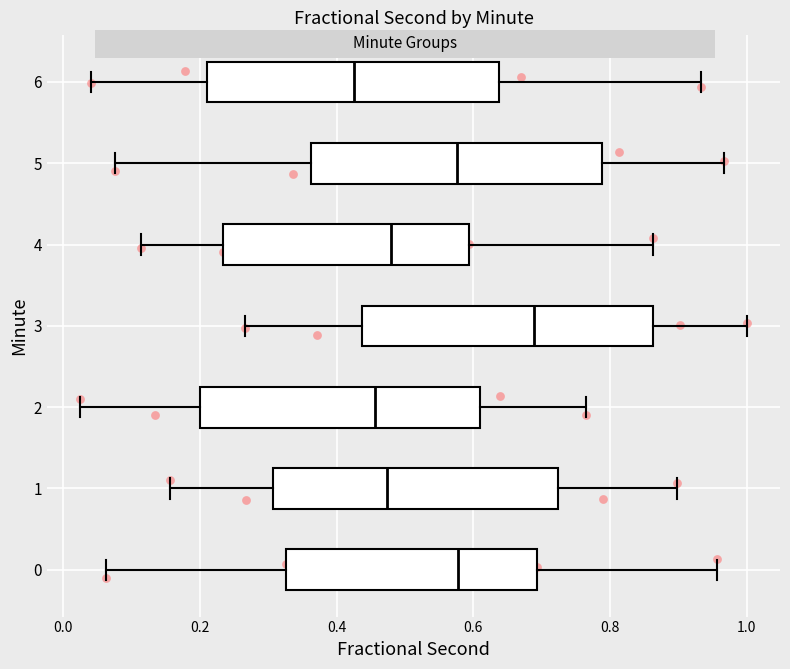

Where does the left whisker of the box at y = 4 end on the x-axis? The values are not printed on the chart, so give them approximately, as read against the axis.

0.12